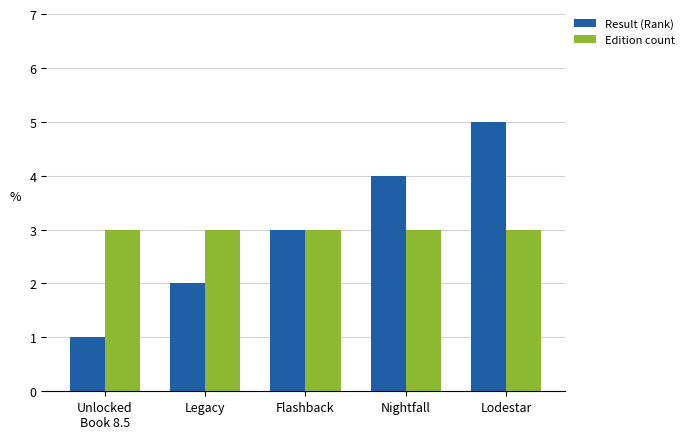

What is the label of the 1st bar from the left?

Unlocked
Book 8.5